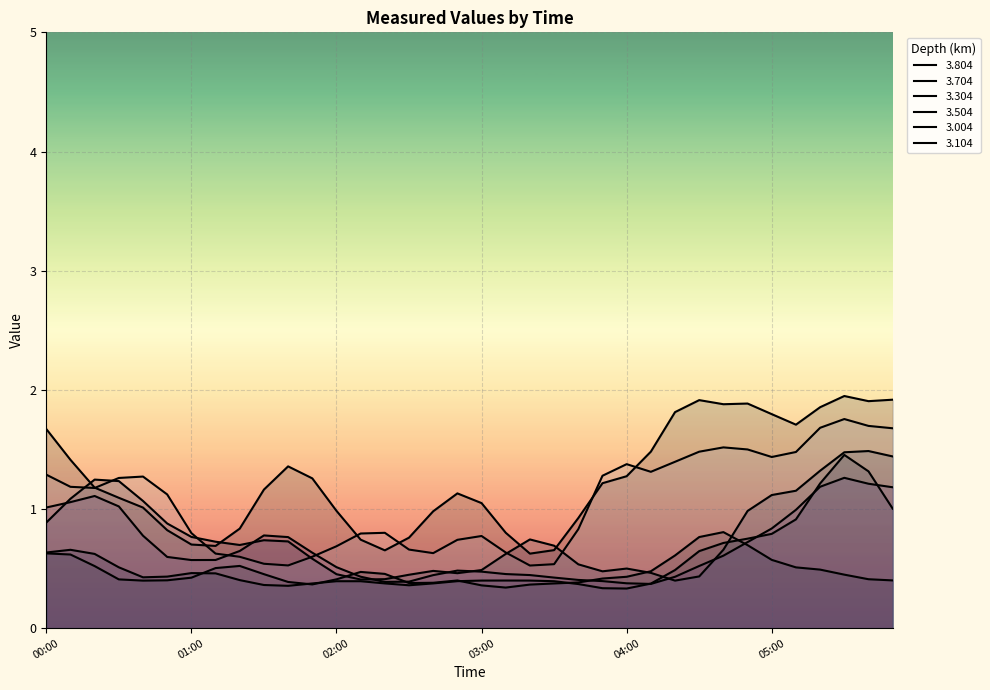

True or false: 3.004 and 3.704 cross at least once.

False